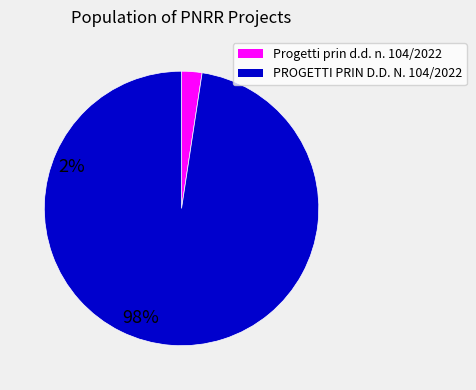

Does Progetti prin d.d. n. 104/2022 account for over 50% of the chart?

No